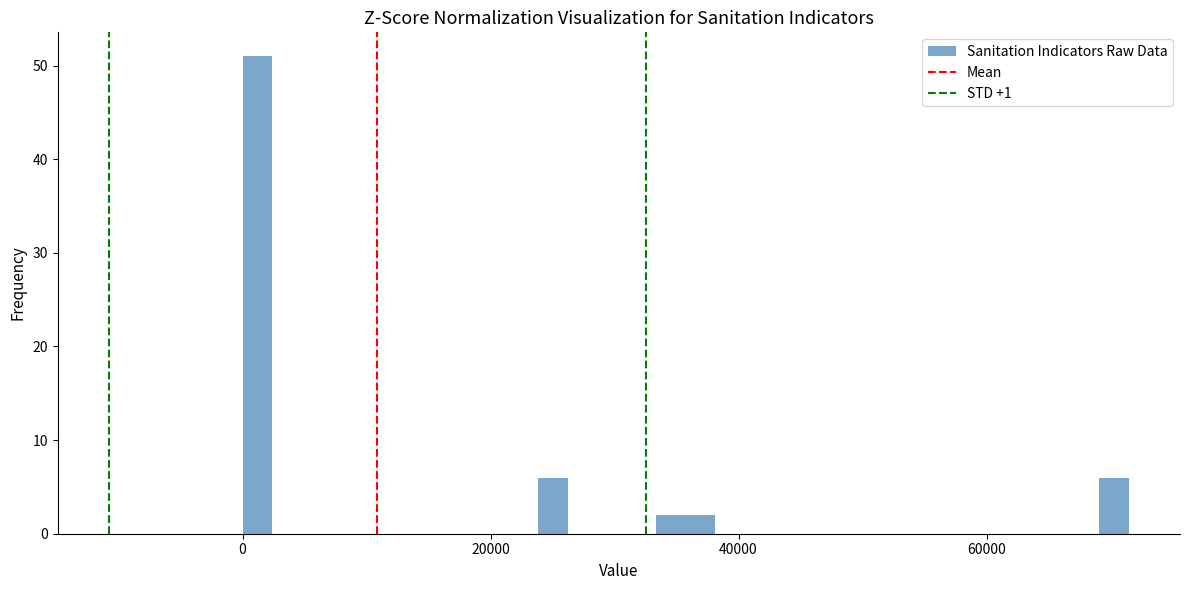

Around what value on the x-axis is the tallest bar? Give the approximate position of its centre, as read against the axis.

2000